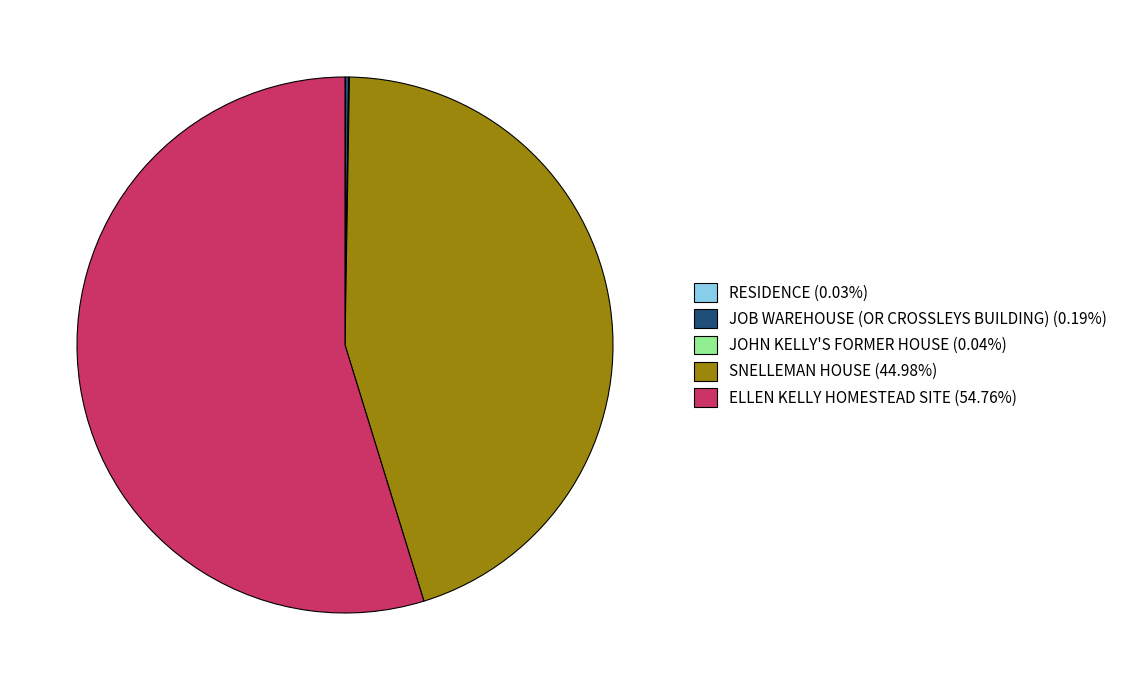

Does ELLEN KELLY HOMESTEAD SITE represent more than half of the total?

Yes